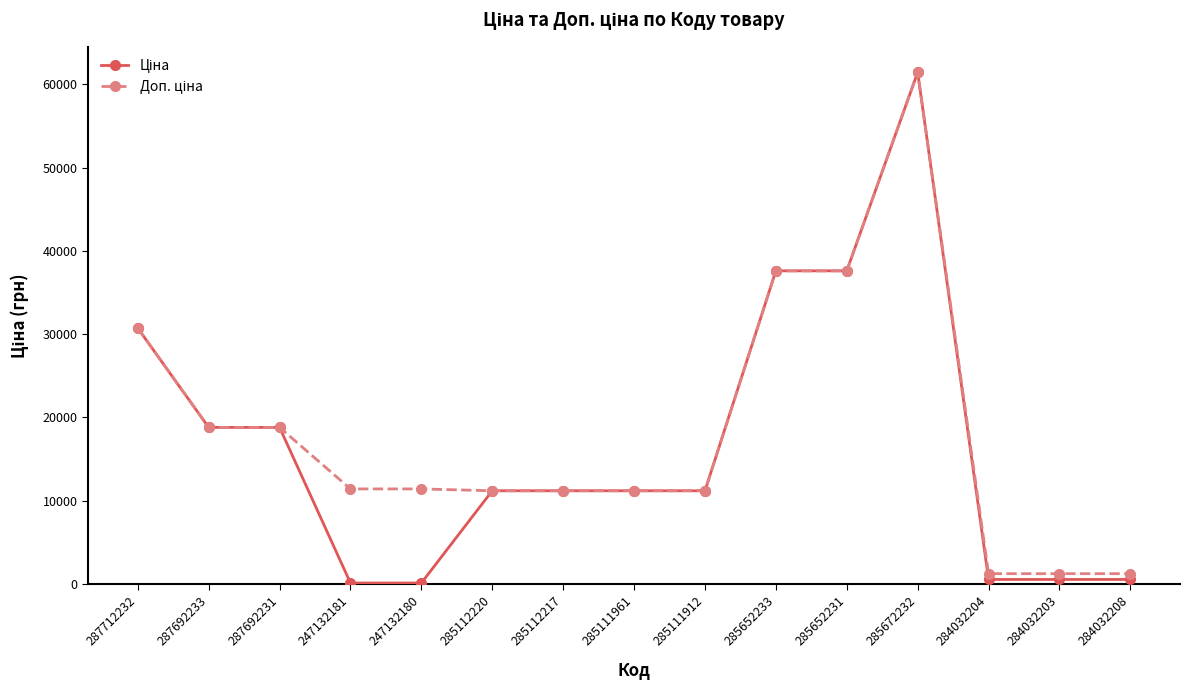

At which category is the sum across all series the highest?

285672232